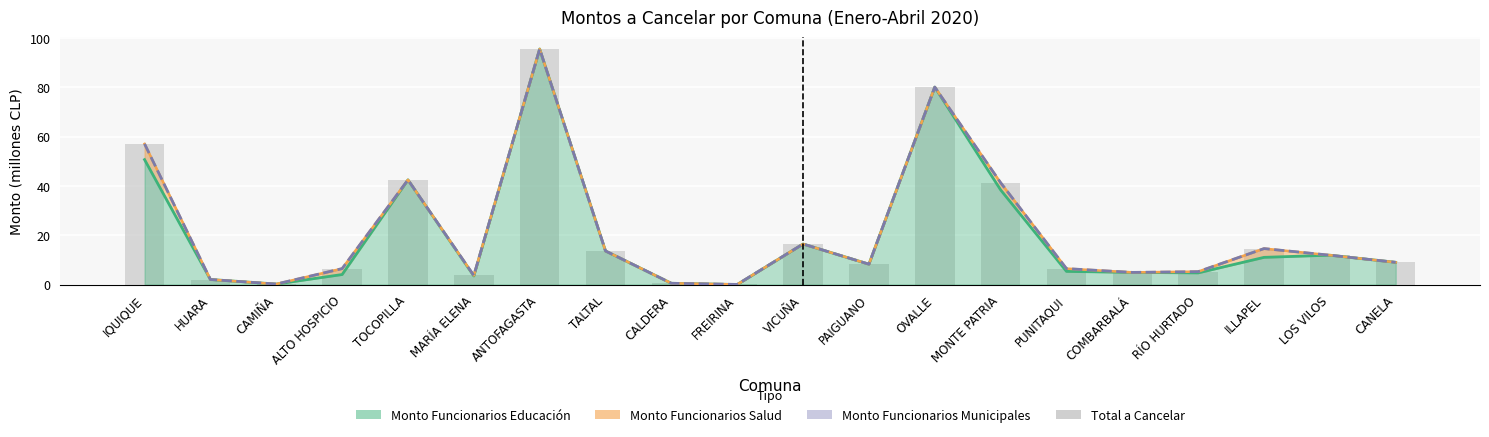

What is the ratio of the value at MARÍA ELENA to the value at LOS VILOS?

0.3